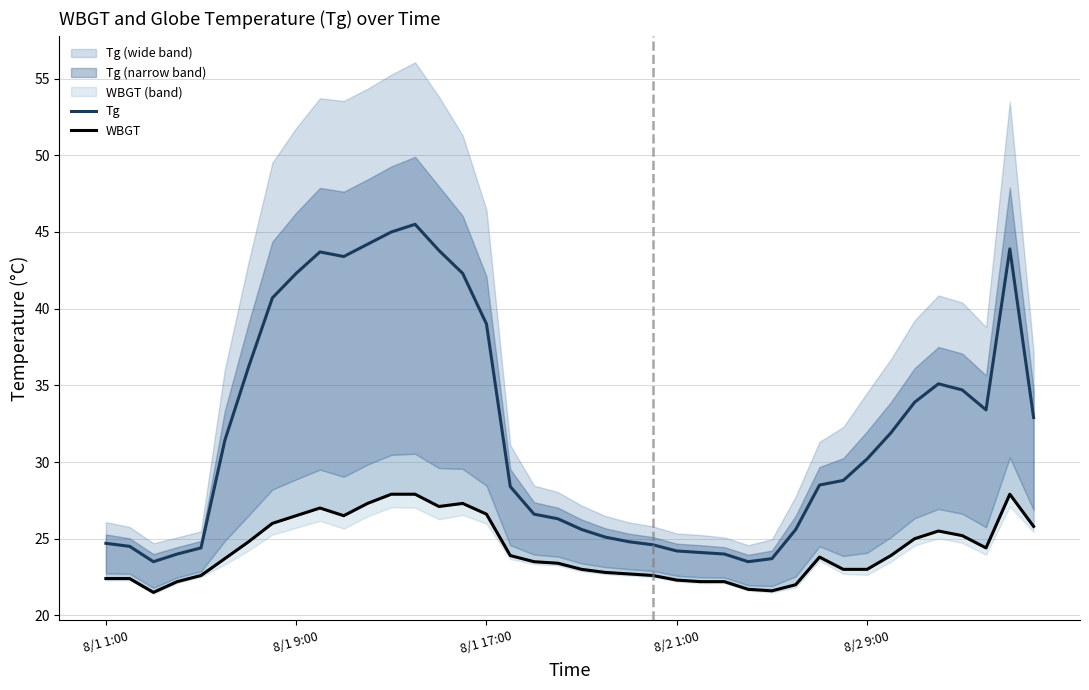

Between 6 and 22, which series saw the biggest shift?

Tg